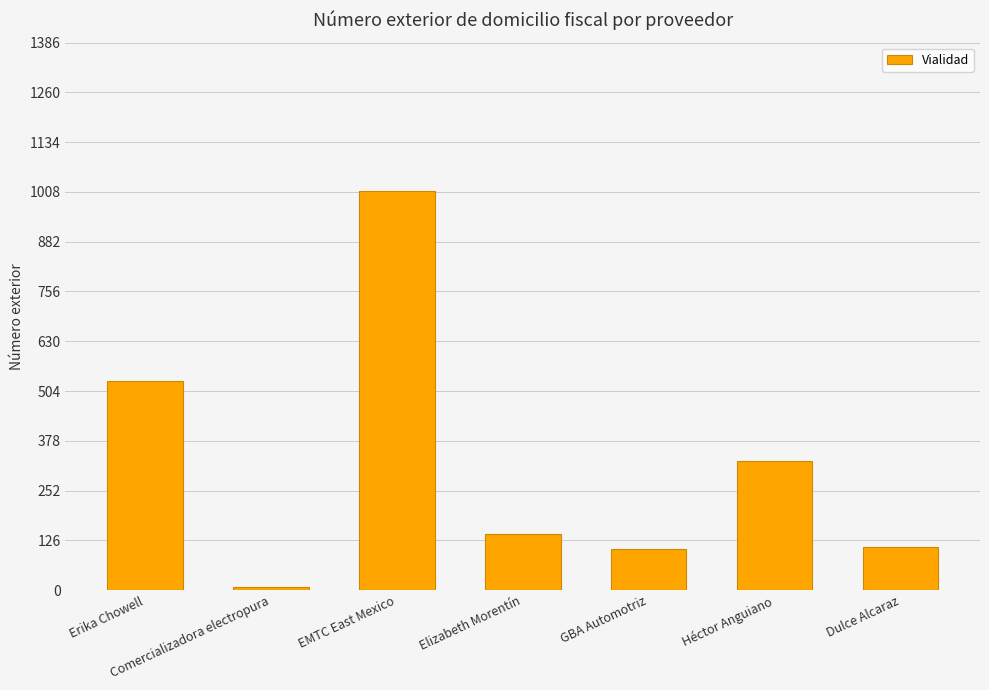

How many data points are less than 143?

3